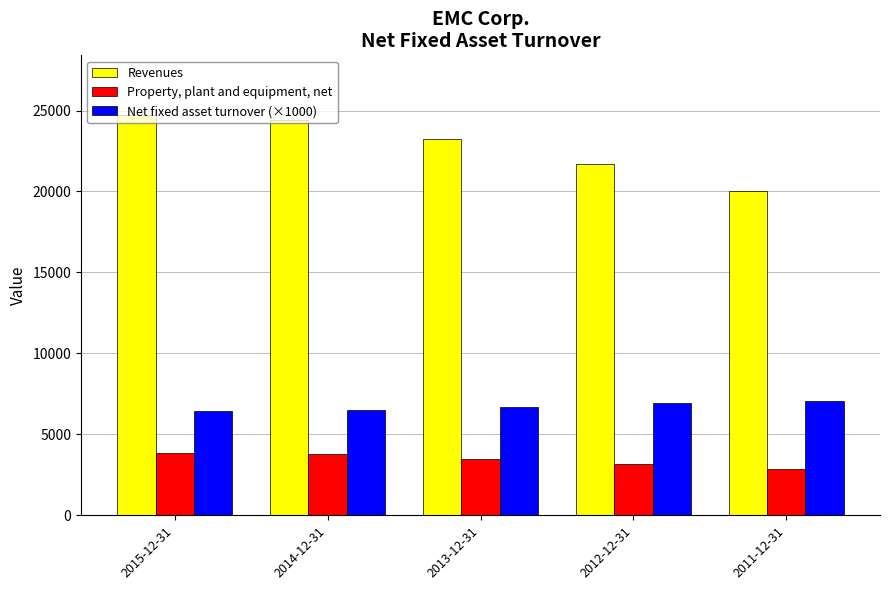

How many values in the Property, plant and equipment, net series are below 3478?

2